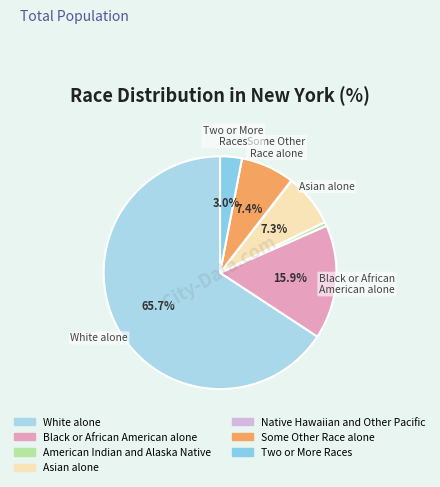

To the nearest percent, what portion does Asian alone represent?

7%